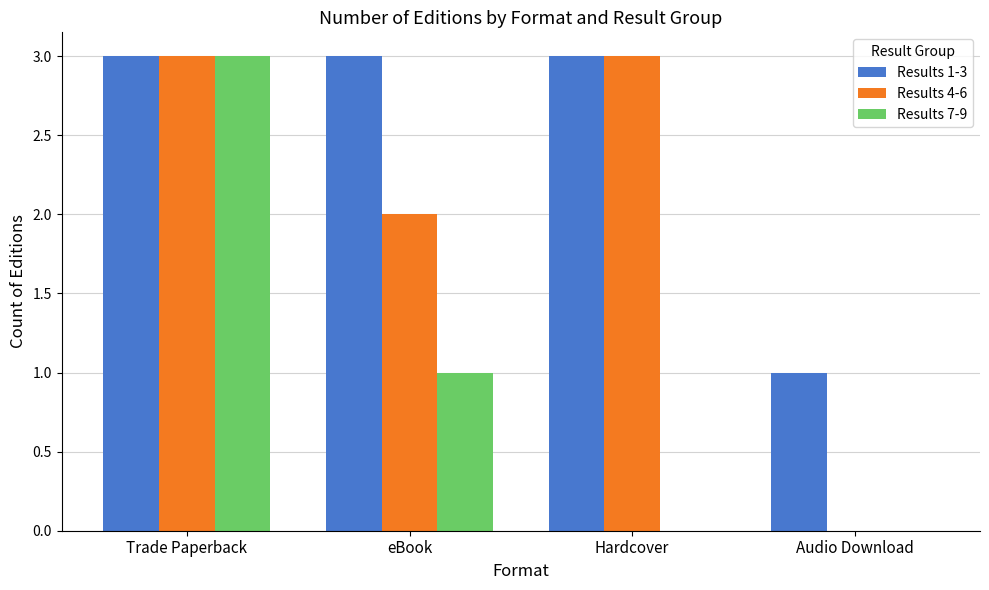

True or false: Results 4-6 has a value of 1 at eBook.

False